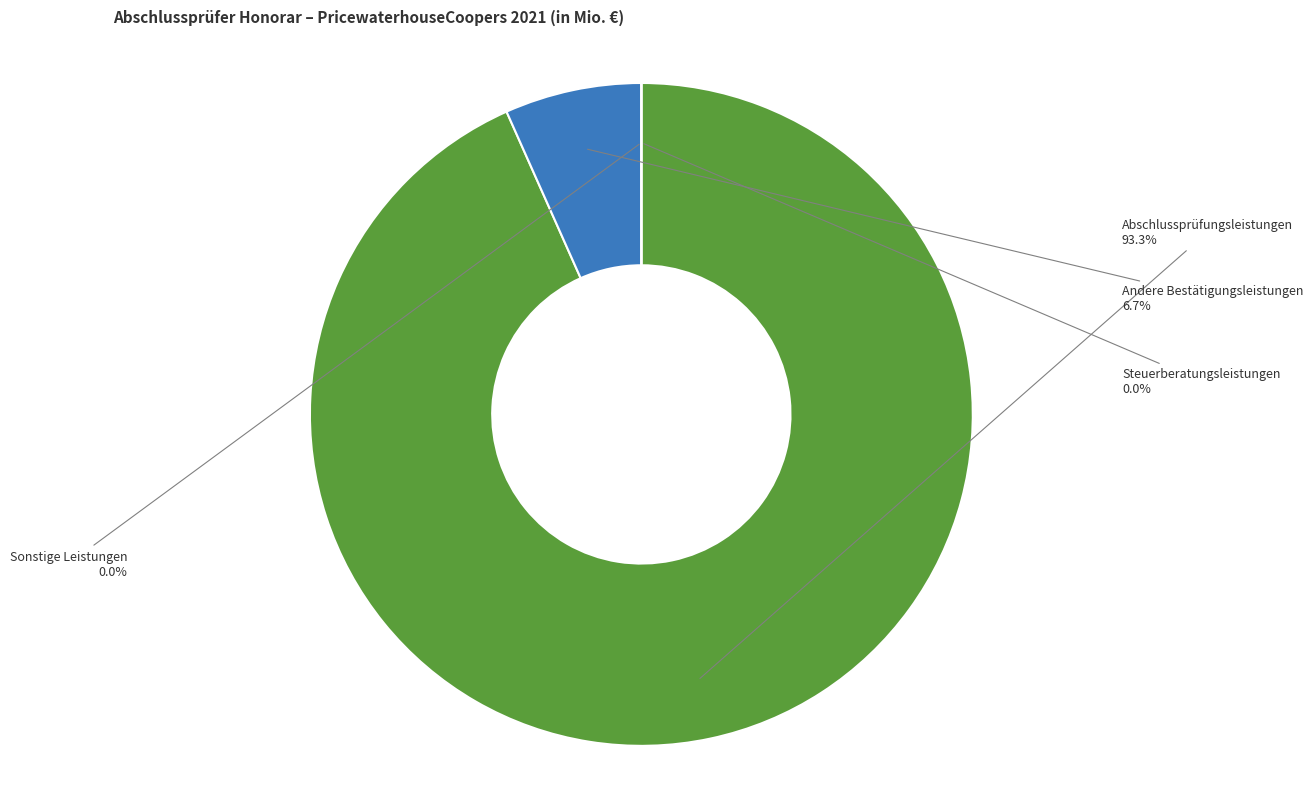

Which slice is the smallest?

Steuerberatungsleistungen